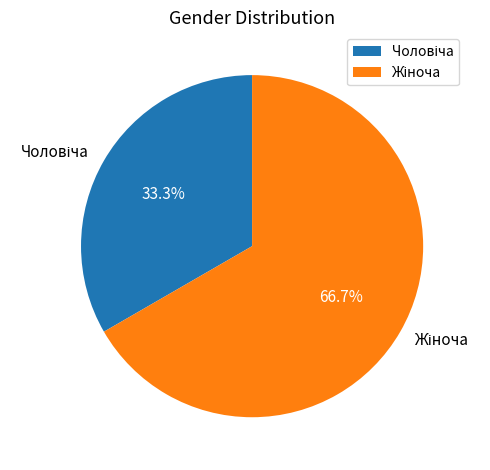

Does any single category account for the majority?

Yes